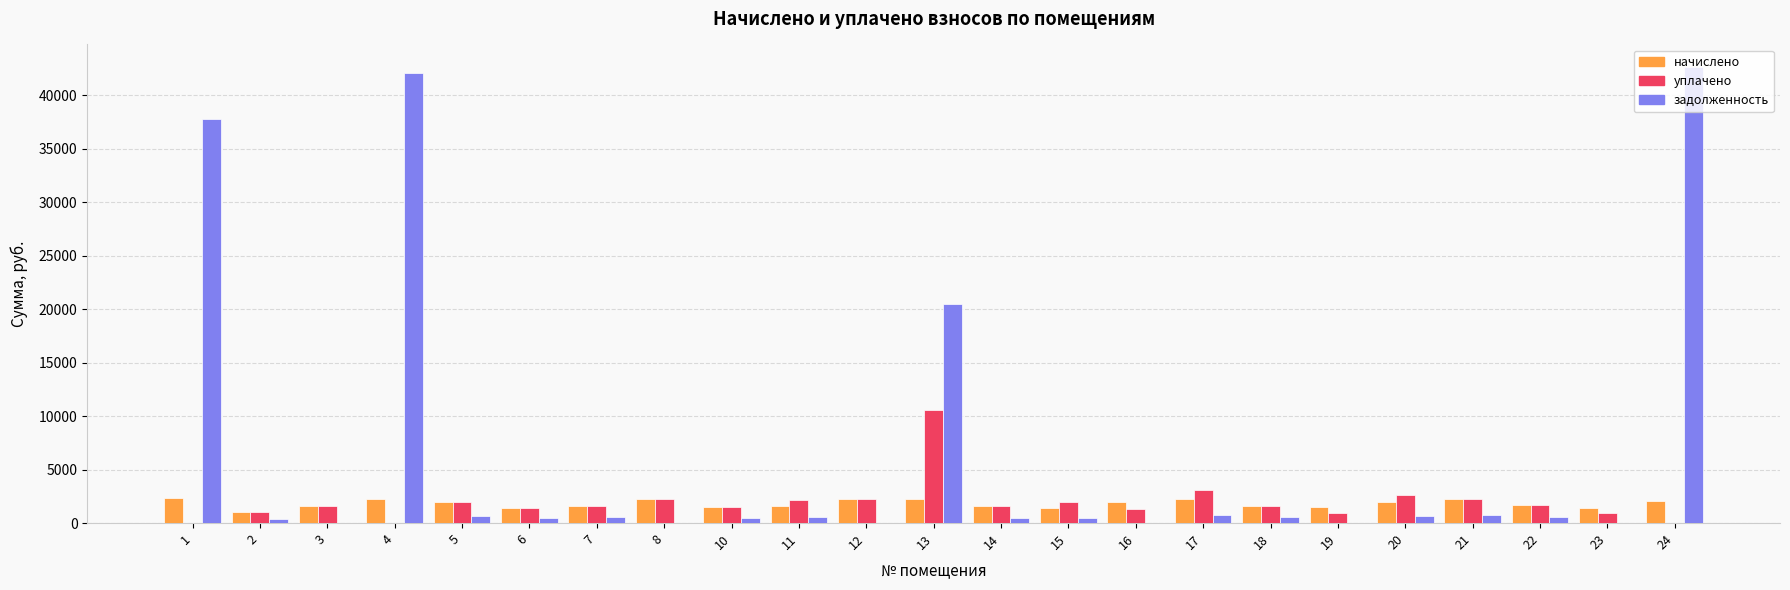

Which series has the largest total across all categories?

задолженность